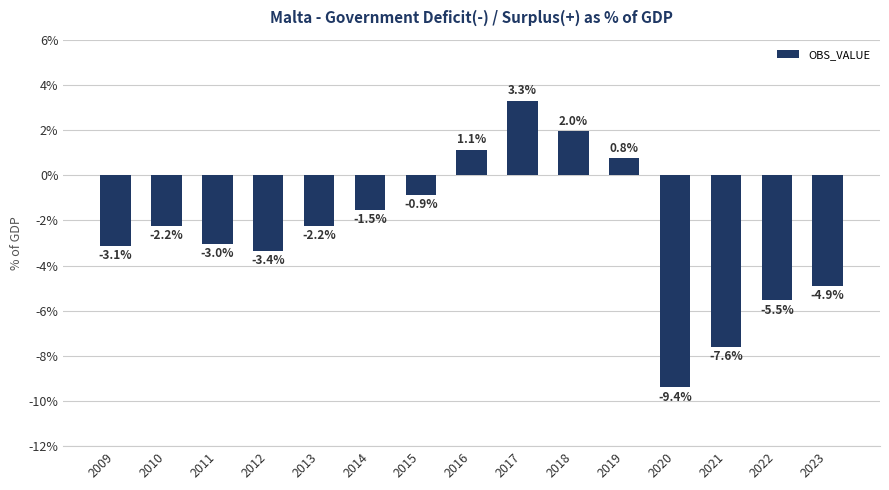

Reading right to left, extract all data points from this chart.

-4.9	-5.5	-7.6	-9.4	0.8	2.0	3.3	1.1	-0.9	-1.5	-2.2	-3.4	-3.0	-2.2	-3.1